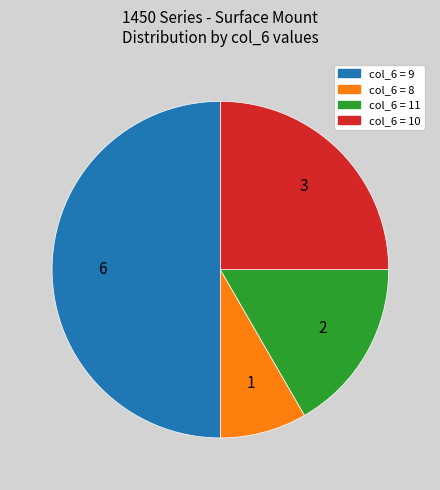

Which slice is the largest?

col_6 = 9